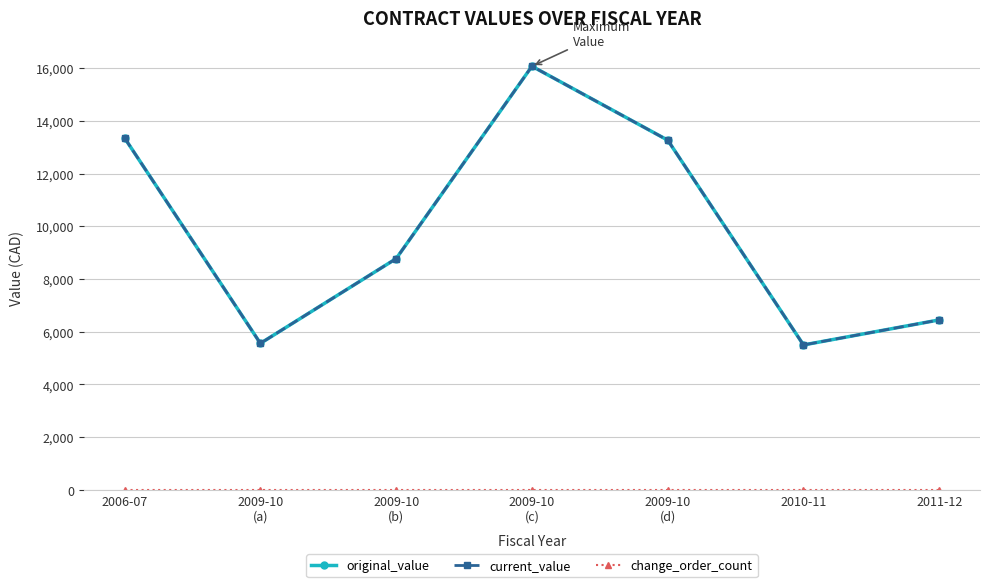

Is this an area chart (filled region under the line)?

No